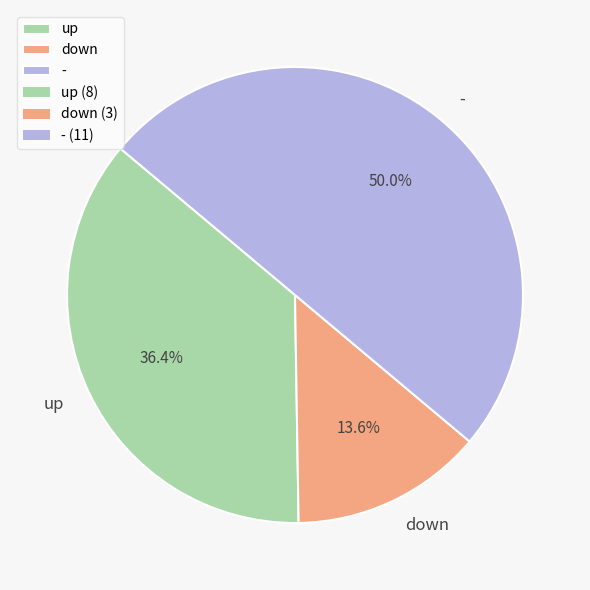

Is up the majority of the pie?

No